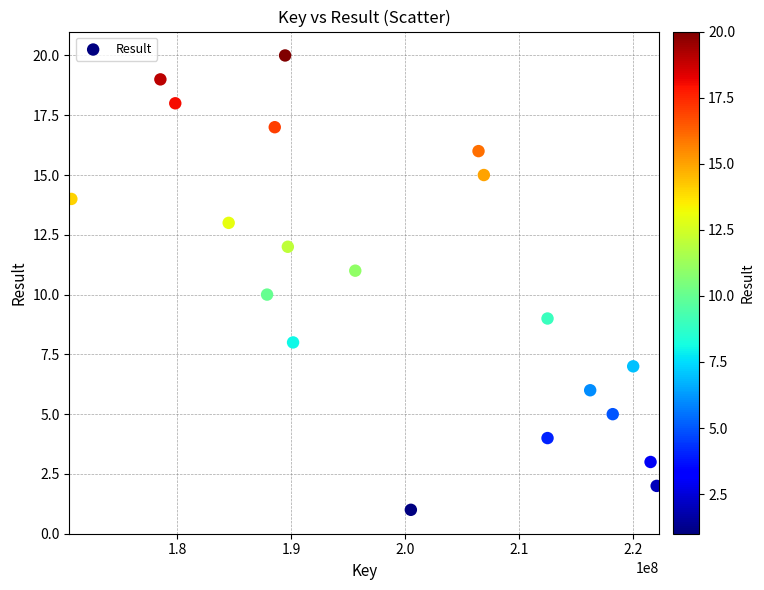

What is the range of Y values (max minus min)?

19